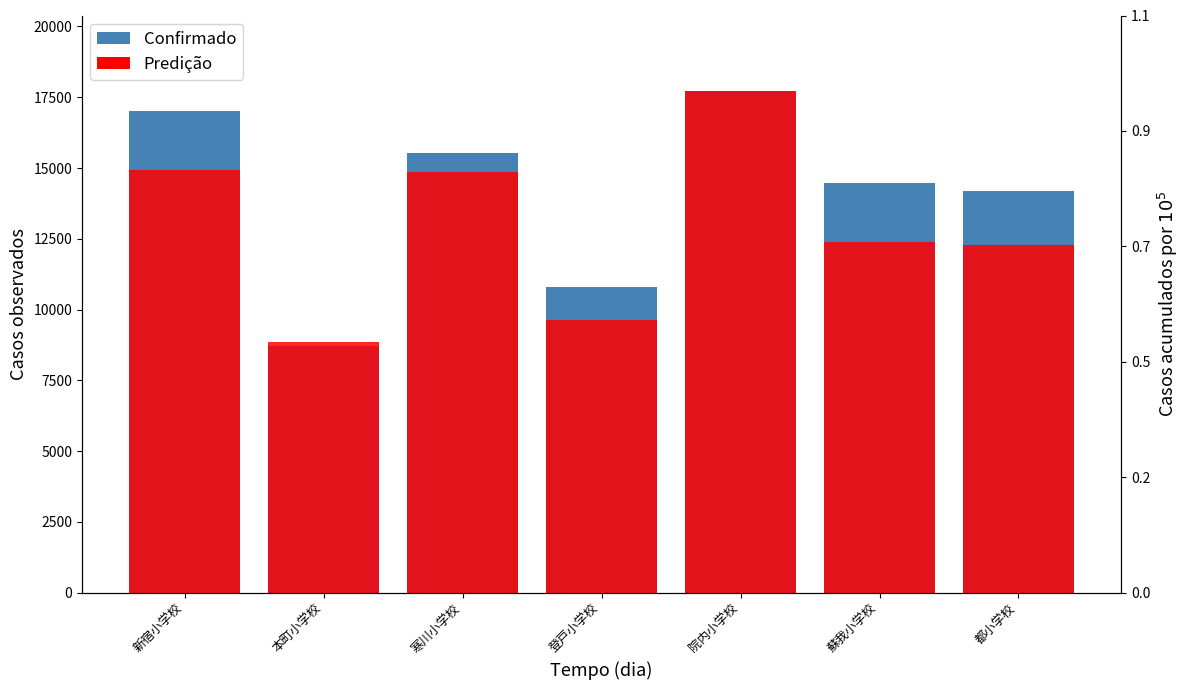

Rank the series by their maximum value, from lowest to highest.

Predição, Confirmado